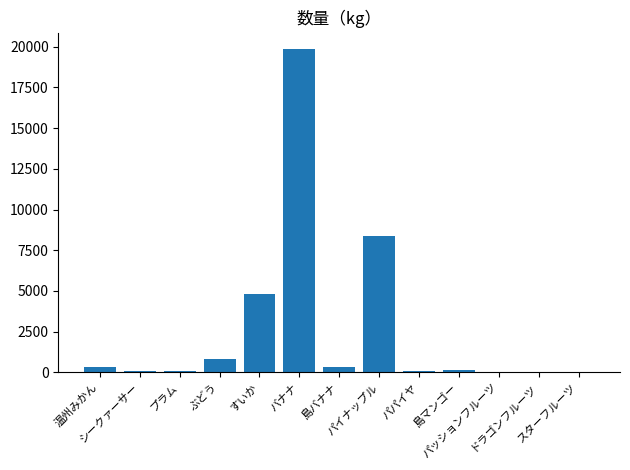

What is the sum of all values?

35076